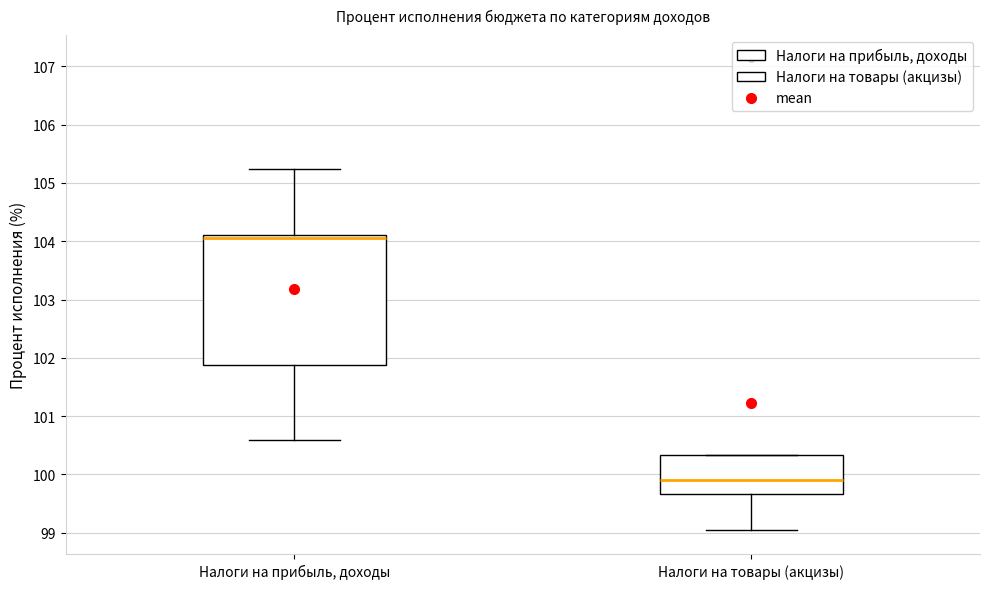

Comparing the boxes themselves (not the whiskers), which one is the tallest?

Налоги на прибыль, доходы